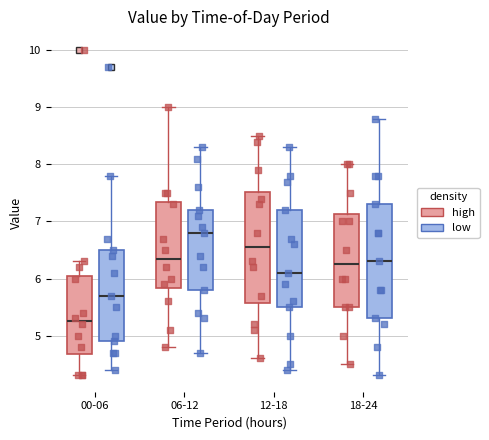

Where does the median line of the box for 00-06 (low) sit on the y-axis? The values are not printed on the chart, so give them approximately, as read against the axis.

5.7